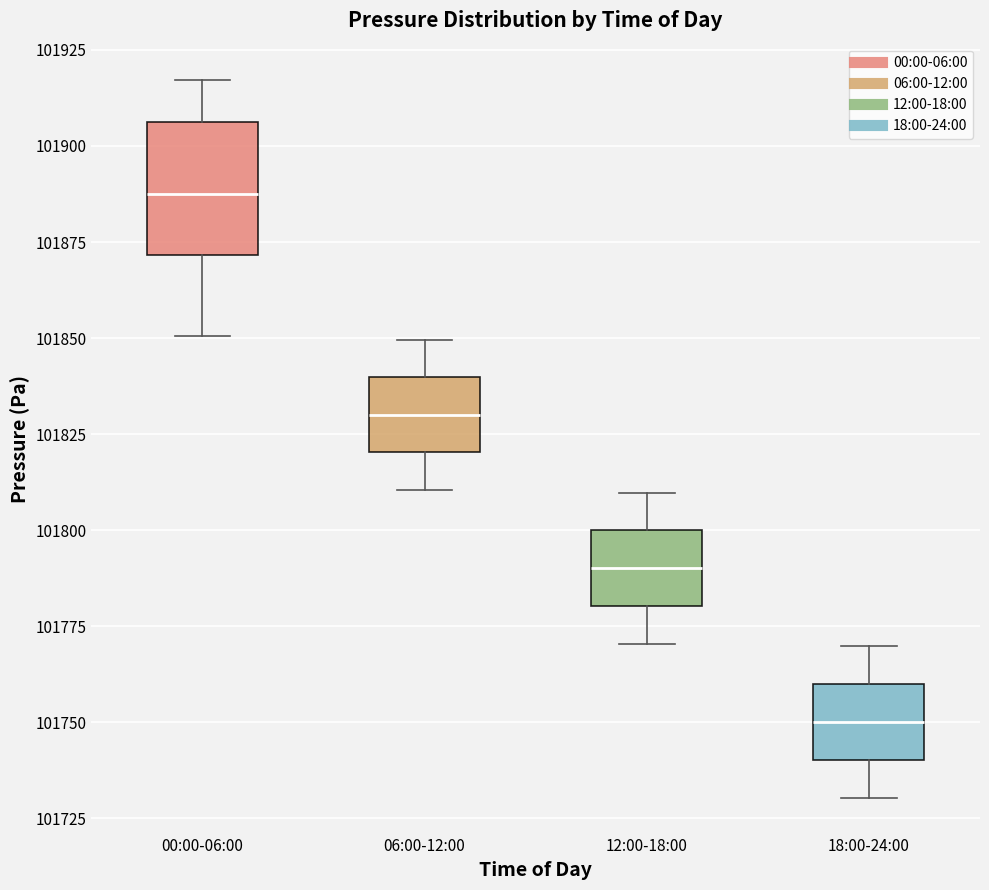

Comparing the boxes themselves (not the whiskers), which one is the tallest?

00:00-06:00